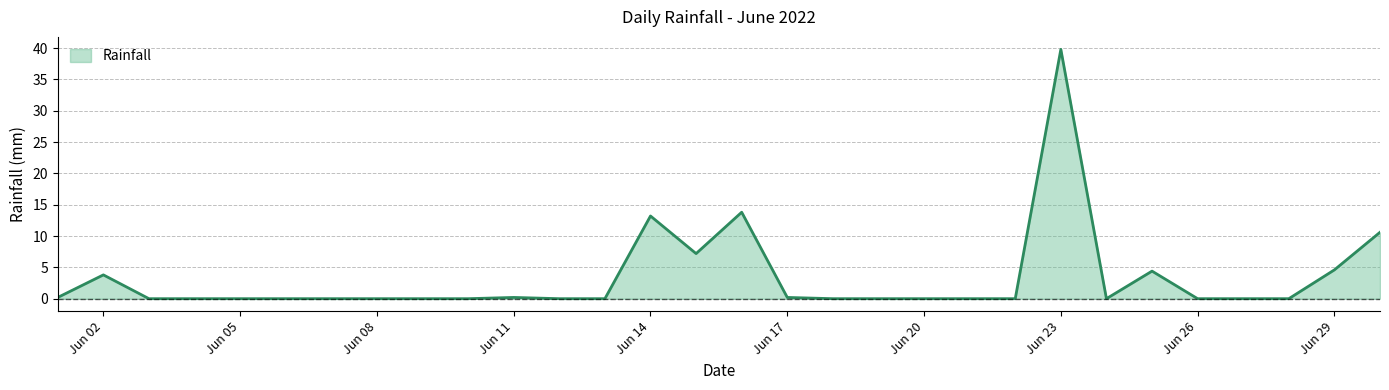

What is the difference between the maximum and minimum values?

39.8